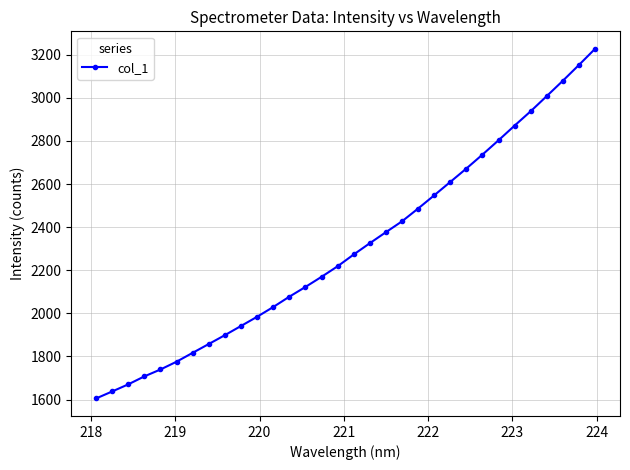

What is the value of the 19th point from the left?

2376.7